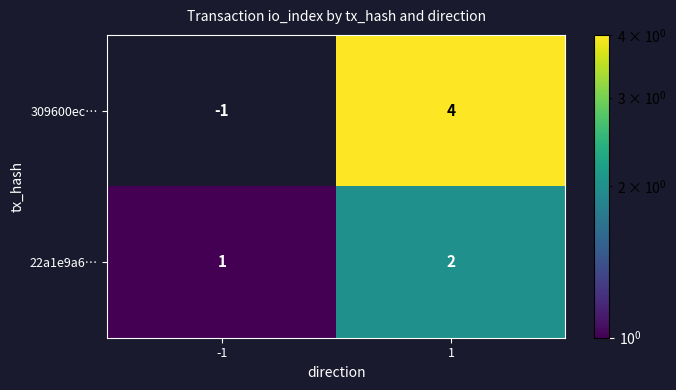

Reading left to right, extract all data points from this chart.

309600ec…: -1=-1	1=4
22a1e9a6…: -1=1	1=2